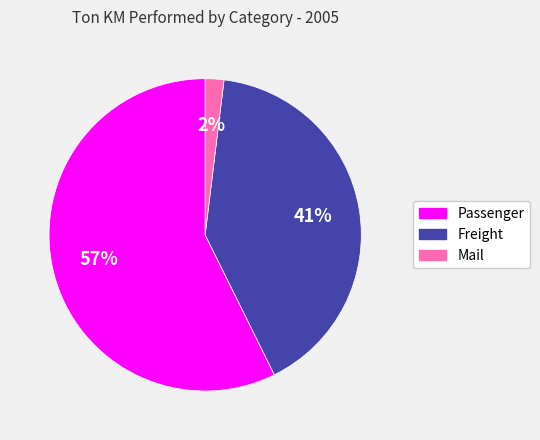

True or false: Passenger accounts for 57% of the total.

True